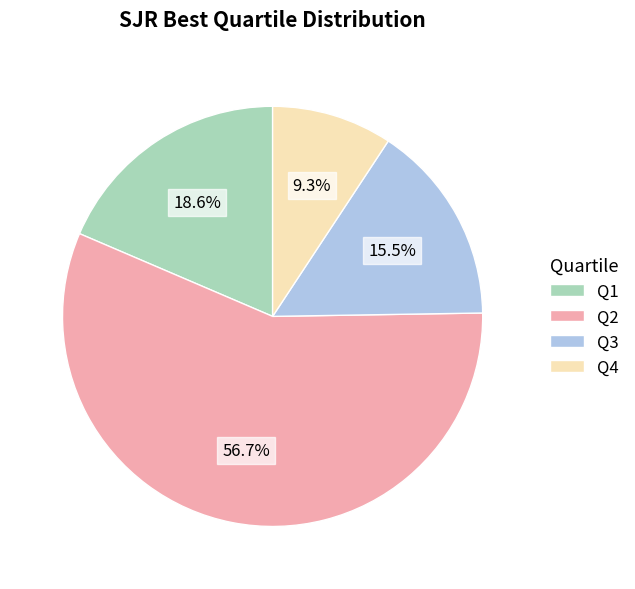

Between Q3 and Q2, which is larger?

Q2